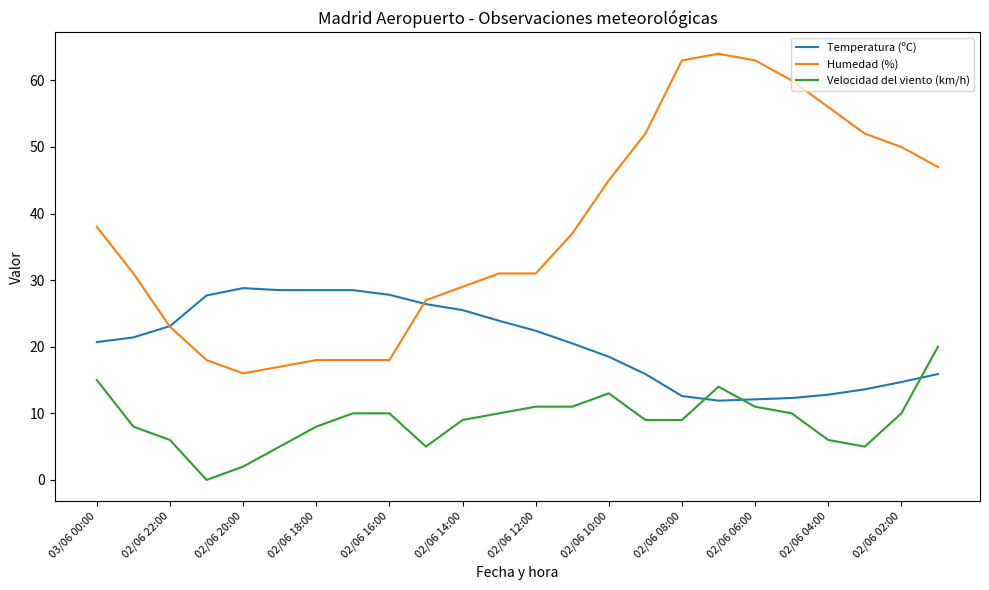

How many positive values does the Velocidad del viento (km/h) series have?

23